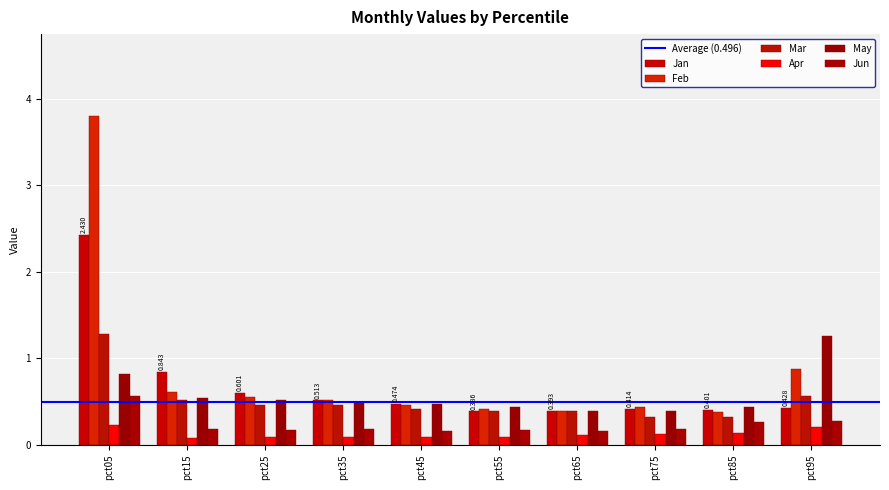

Does the chart contain stacked bars?

No